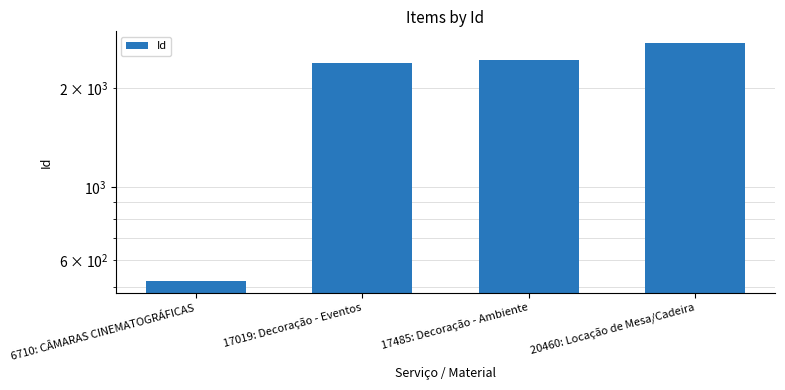

List the labels in order of value, smallest first.

6710: CÂMARAS CINEMATOGRÁFICAS, 17019: Decoração - Eventos, 17485: Decoração - Ambiente, 20460: Locação de Mesa/Cadeira